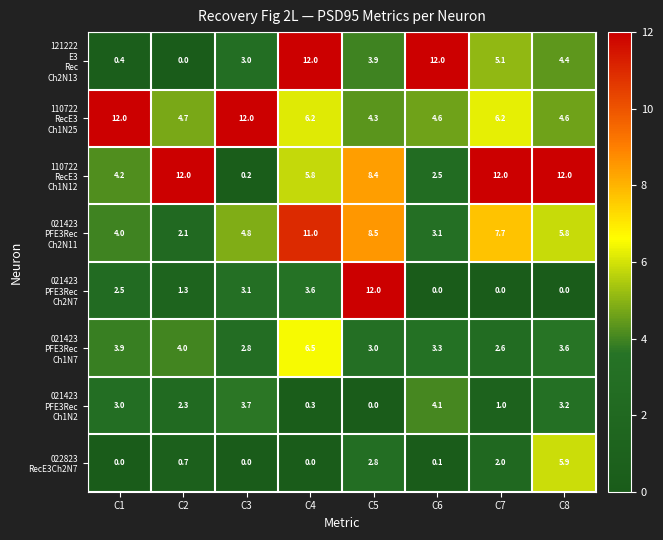

At which category is the sum across all series the highest?

C4